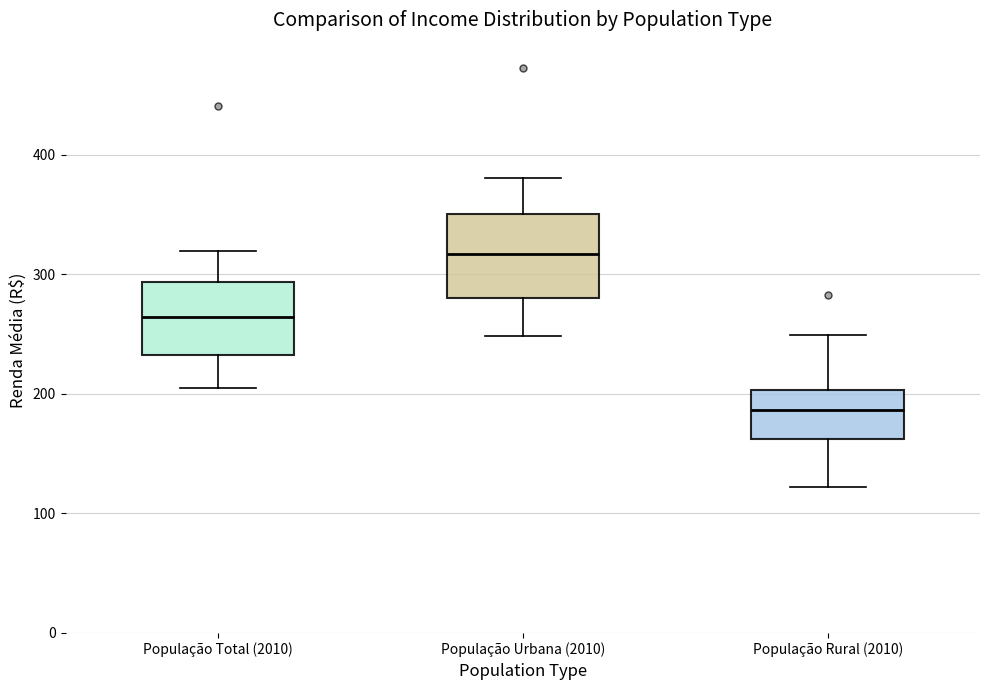

Where does the median line of the box for População Urbana (2010) sit on the y-axis? The values are not printed on the chart, so give them approximately, as read against the axis.

320